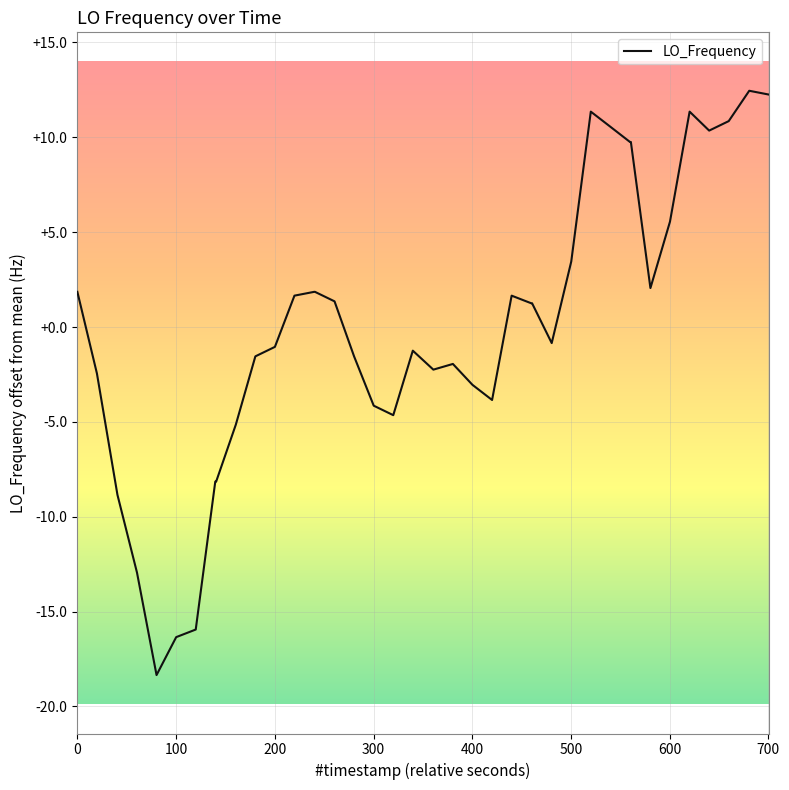

What is the difference between the maximum and minimum values?

30.8